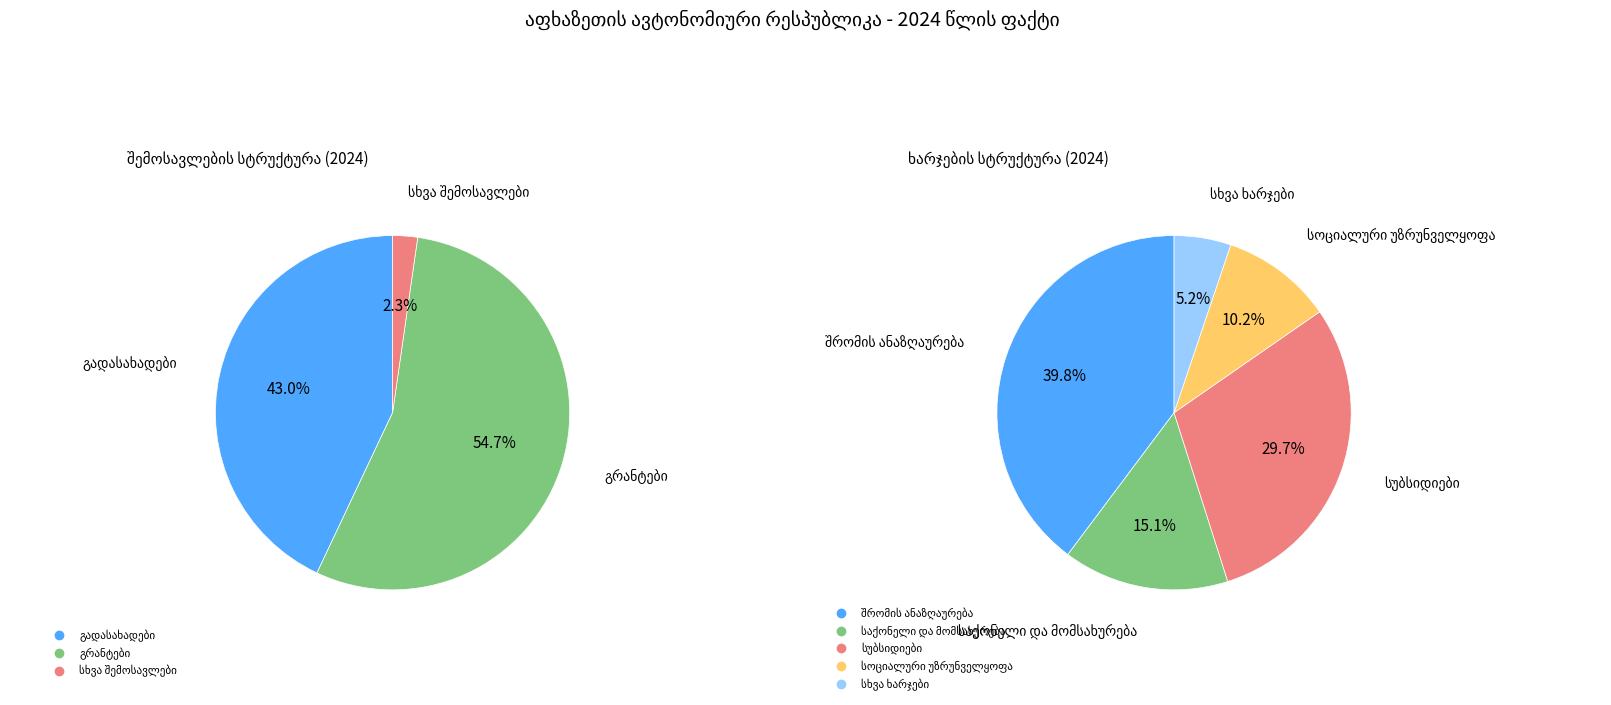

Count the number of slices in the pie.

3